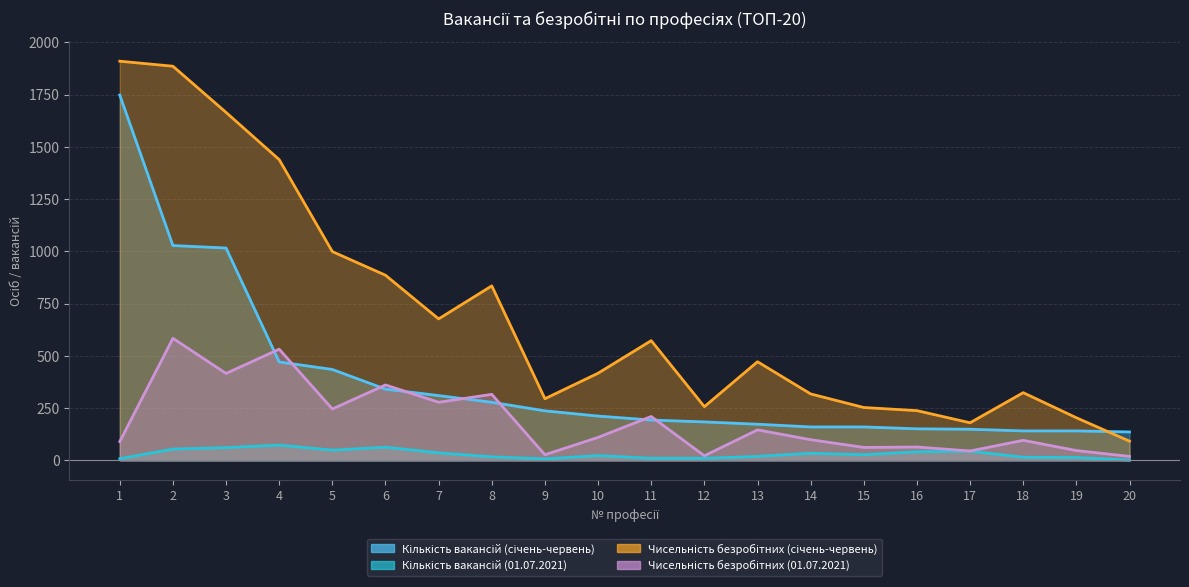

Between 17 and 18, which series saw the biggest shift?

Чисельність безробітних (січень-червень)